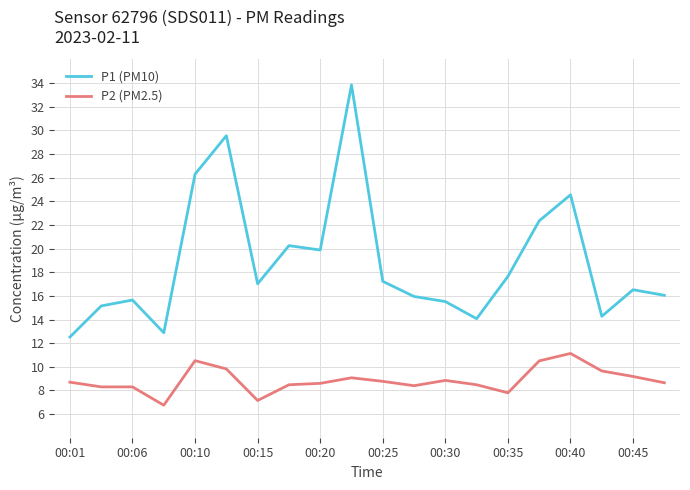

How many series are shown in this chart?

2